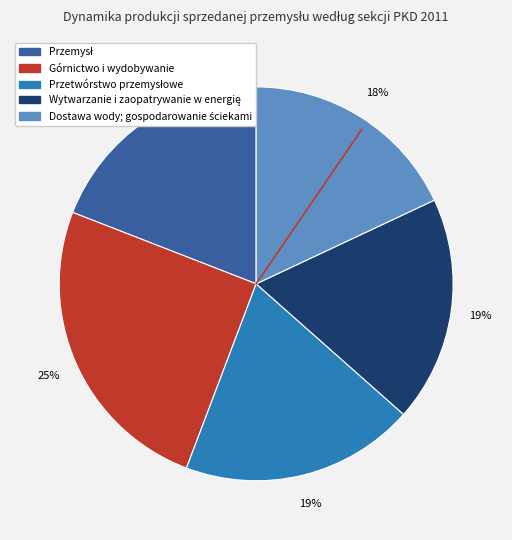

True or false: Górnictwo i wydobywanie accounts for 25% of the total.

True